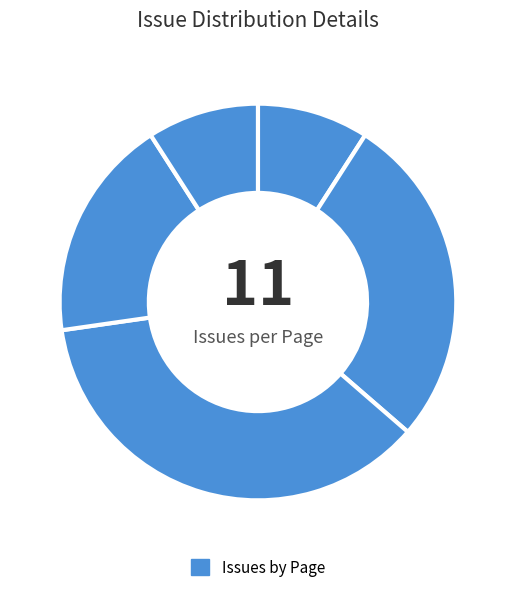

Is there a majority slice in this chart?

No